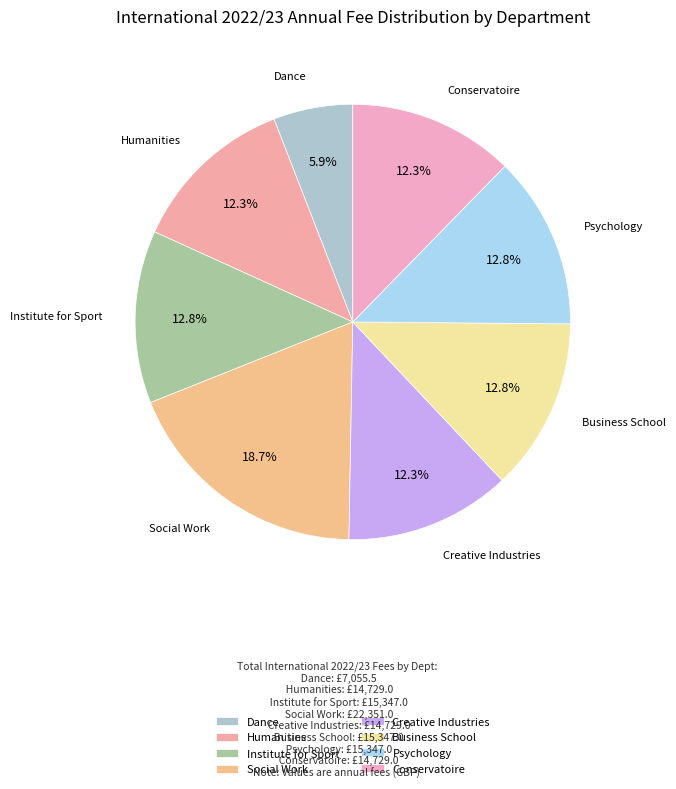

Is there any slice that represents more than half of the pie?

No